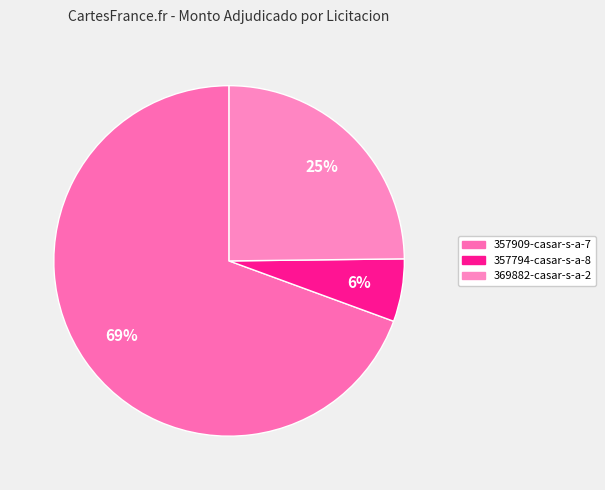

Which category has the smallest portion of the pie?

357794-casar-s-a-8